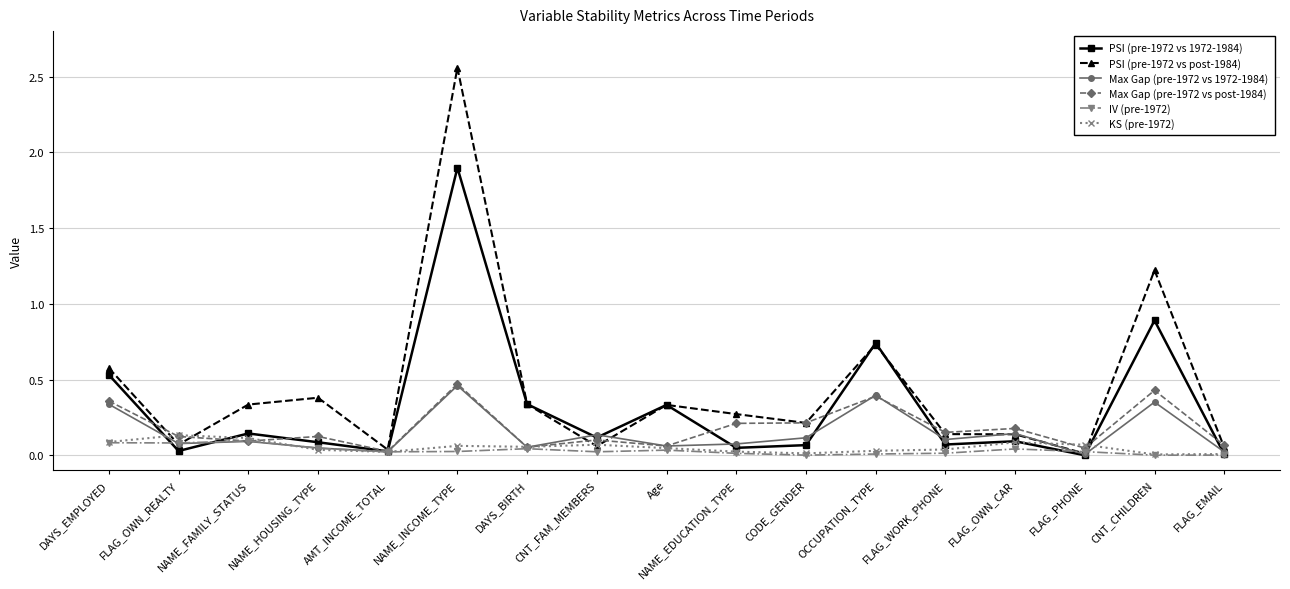

What is the label of the 16th point from the left?

CNT_CHILDREN